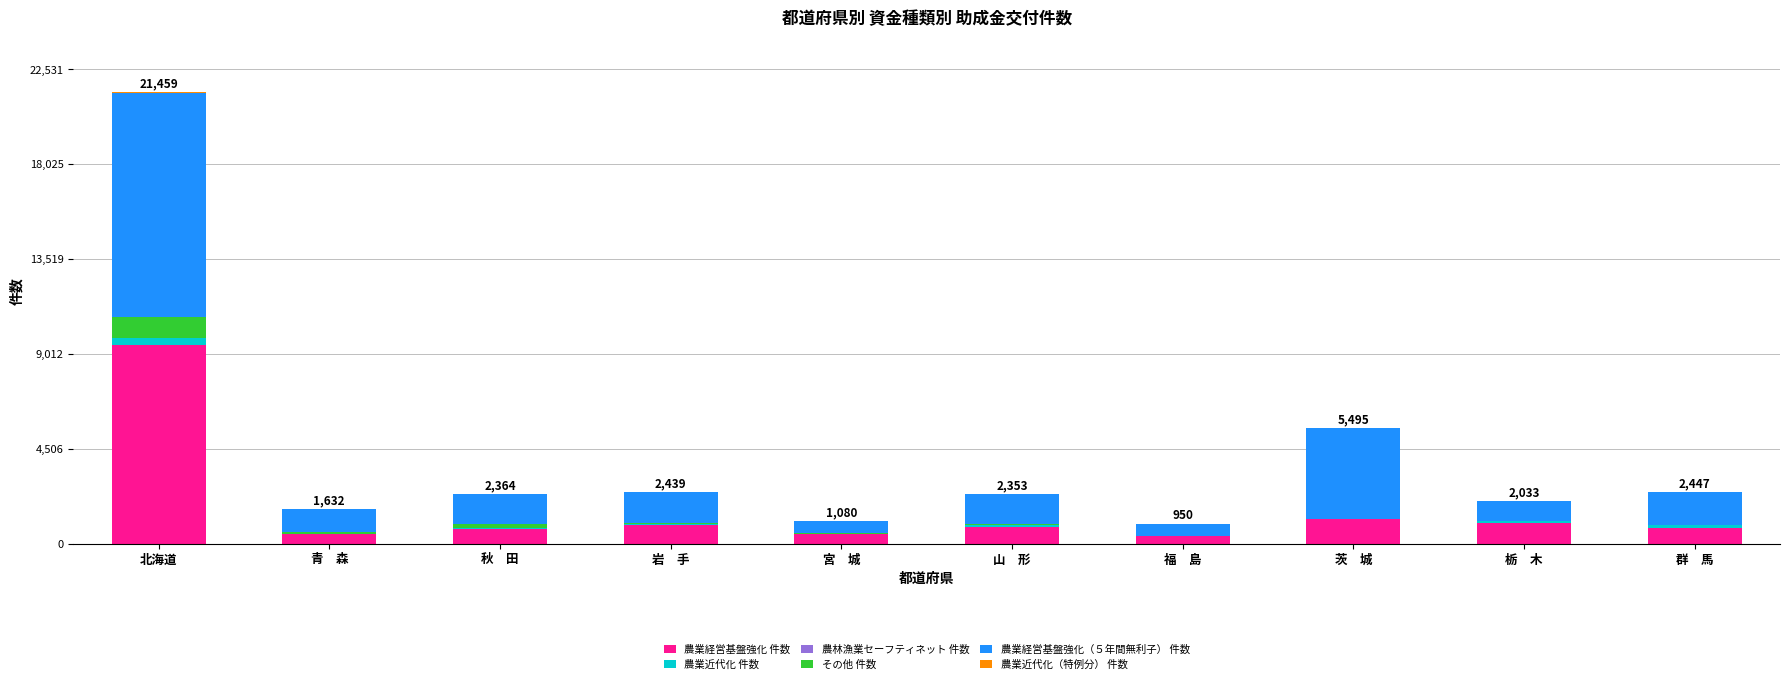

True or false: 農業経営基盤強化 件数 has a value of 9443 at 北海道.

True